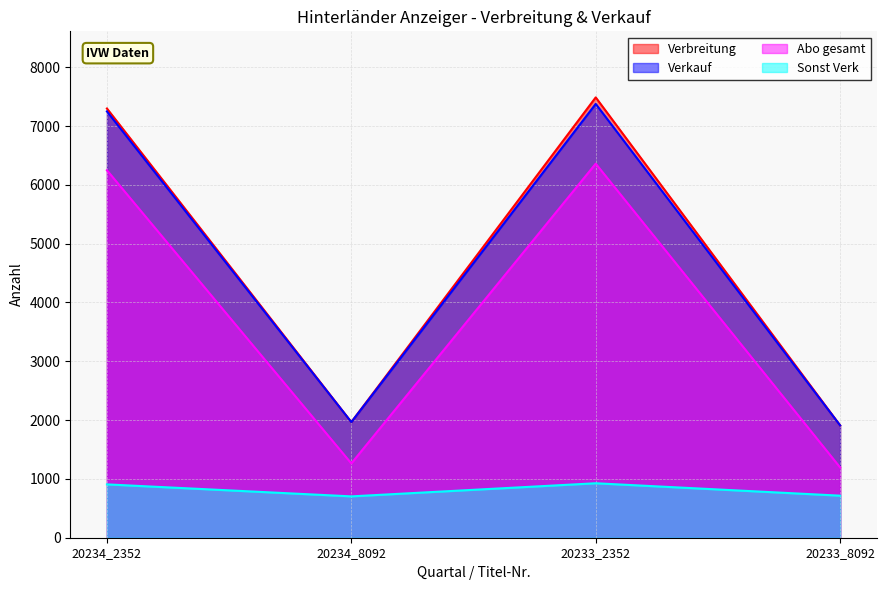

Where does the Verbreitung series first go above 7298?

20233_2352